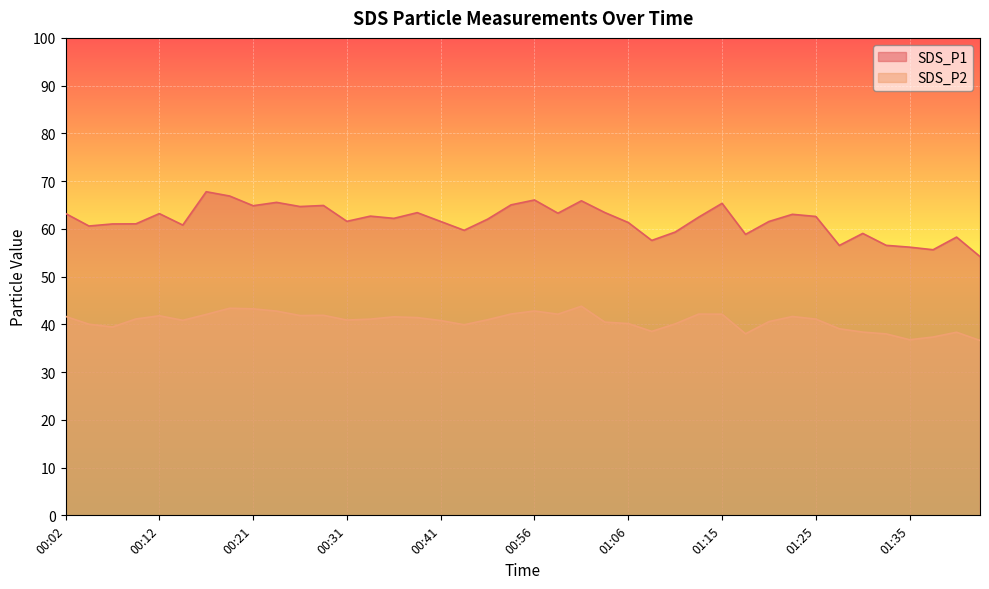

What is the sum of the SDS_P1 values at 01:03 and 00:53?

128.4